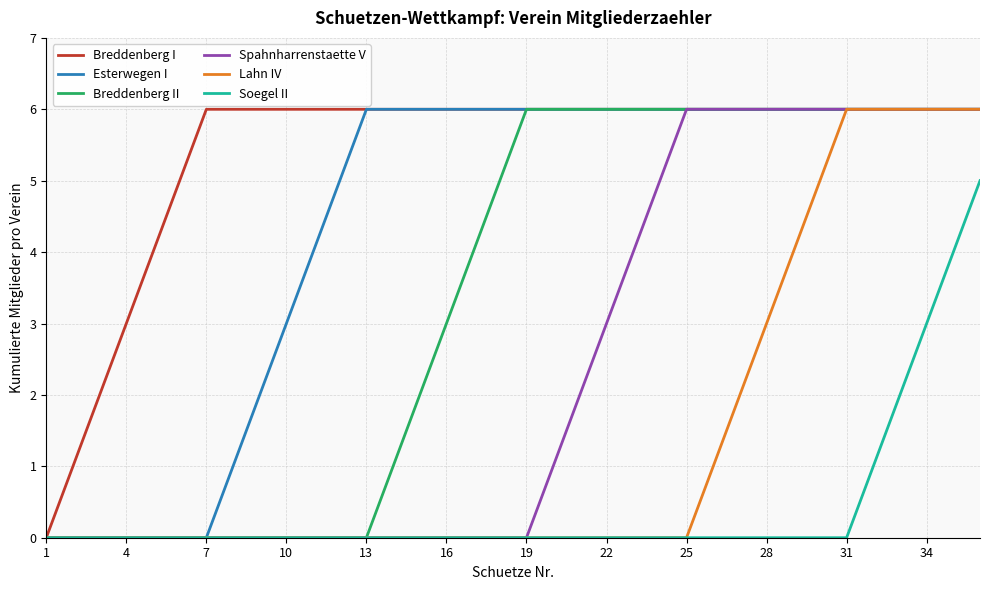

List the series in order of their overall mean, highest first.

Breddenberg I, Esterwegen I, Breddenberg II, Spahnharrenstaette V, Lahn IV, Soegel II